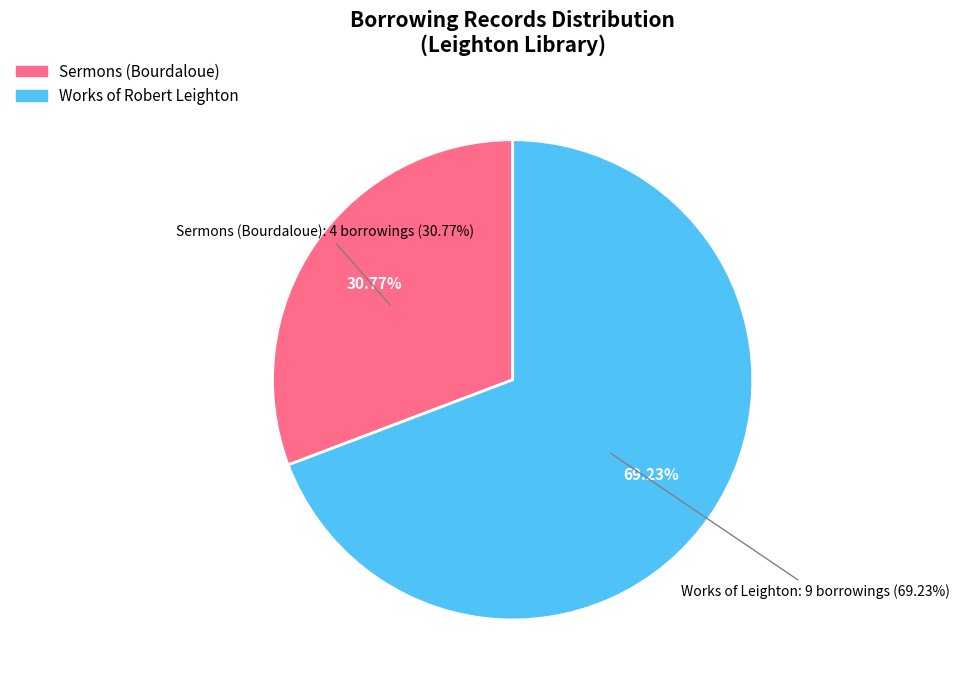

The Leighton Library - Works of Leighton slice represents 35% of the pie. True or false?

False